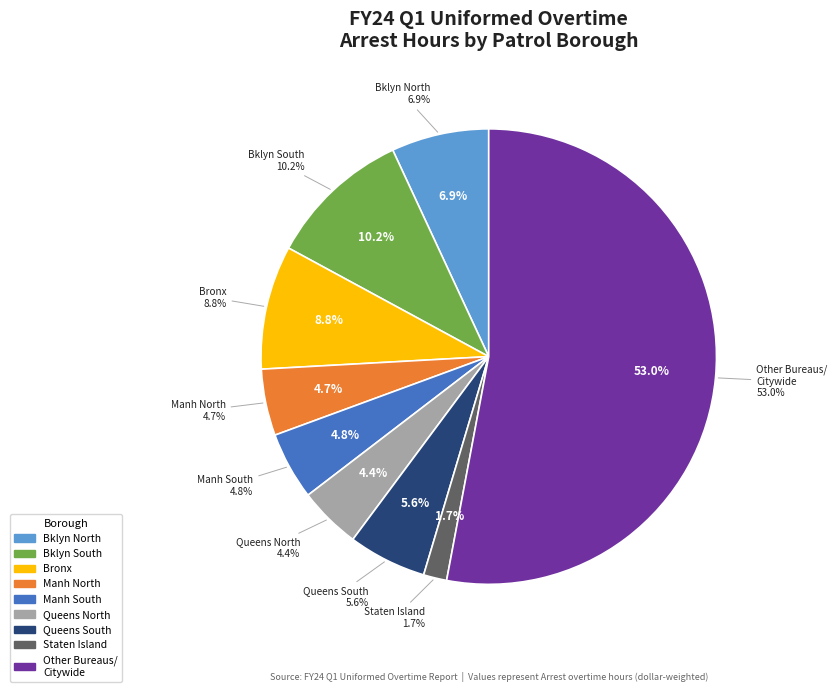

What is the smallest slice in the pie chart?

Patrol Borough Staten Island